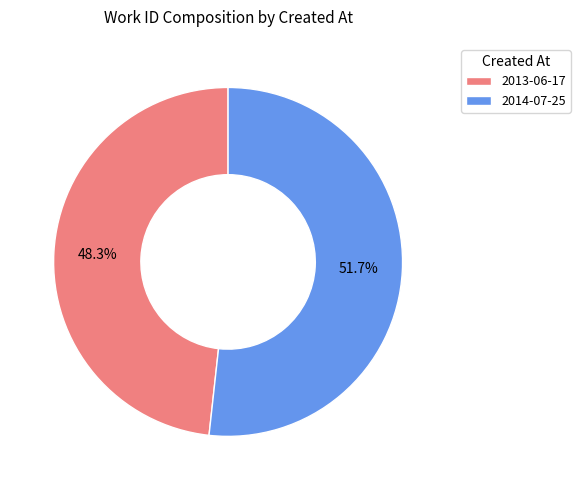

To the nearest percent, what percentage of the pie is 2014-07-25?

52%